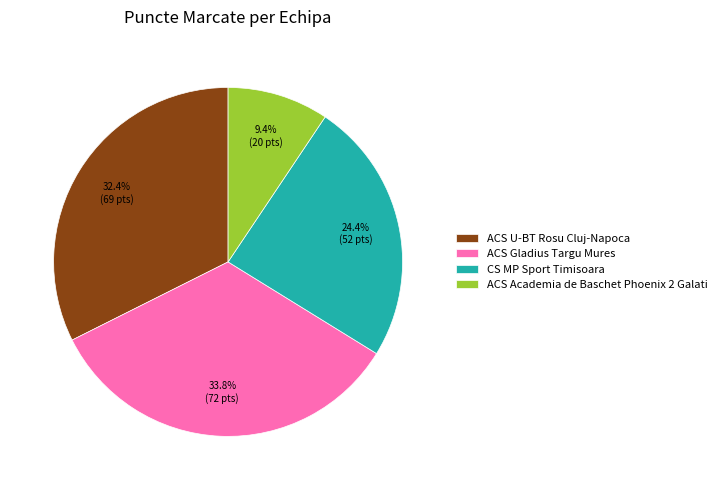

Rank the categories by value from highest to lowest.

ACS Gladius Targu Mures, ACS U-BT Rosu Cluj-Napoca, CS MP Sport Timisoara, ACS Academia de Baschet Phoenix 2 Galati